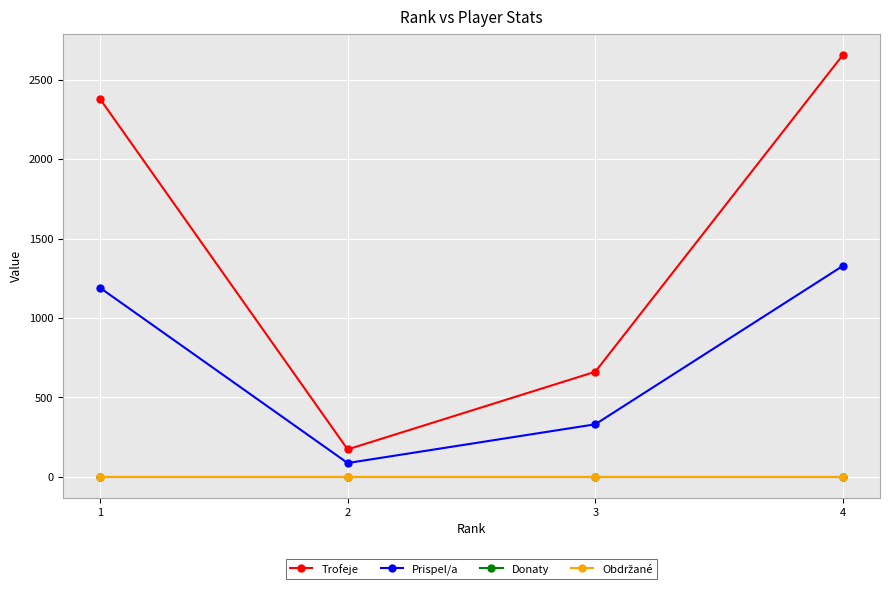

Which series has the largest total across all categories?

Trofeje